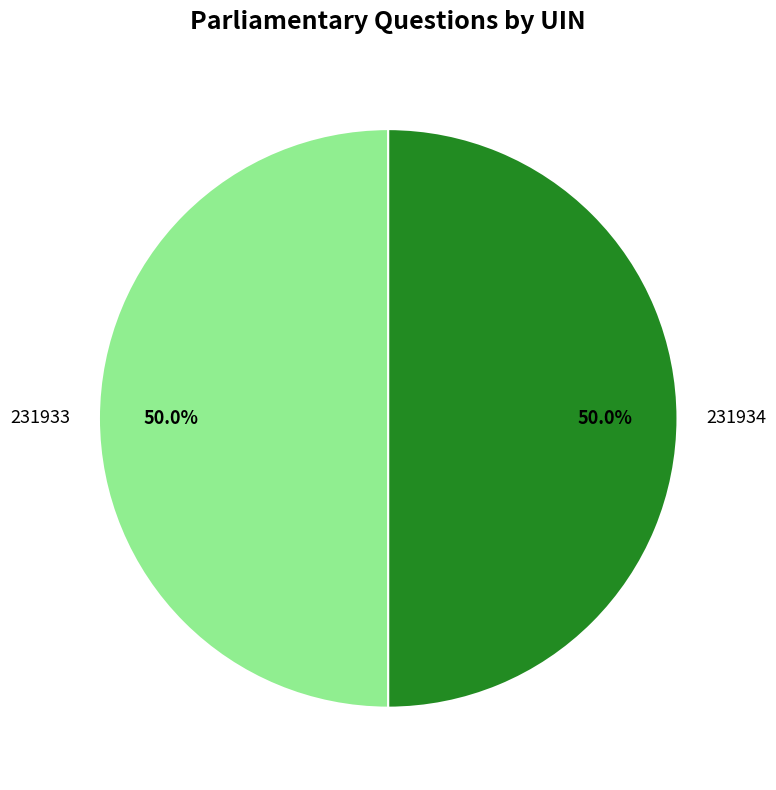

Count the number of slices in the pie.

2